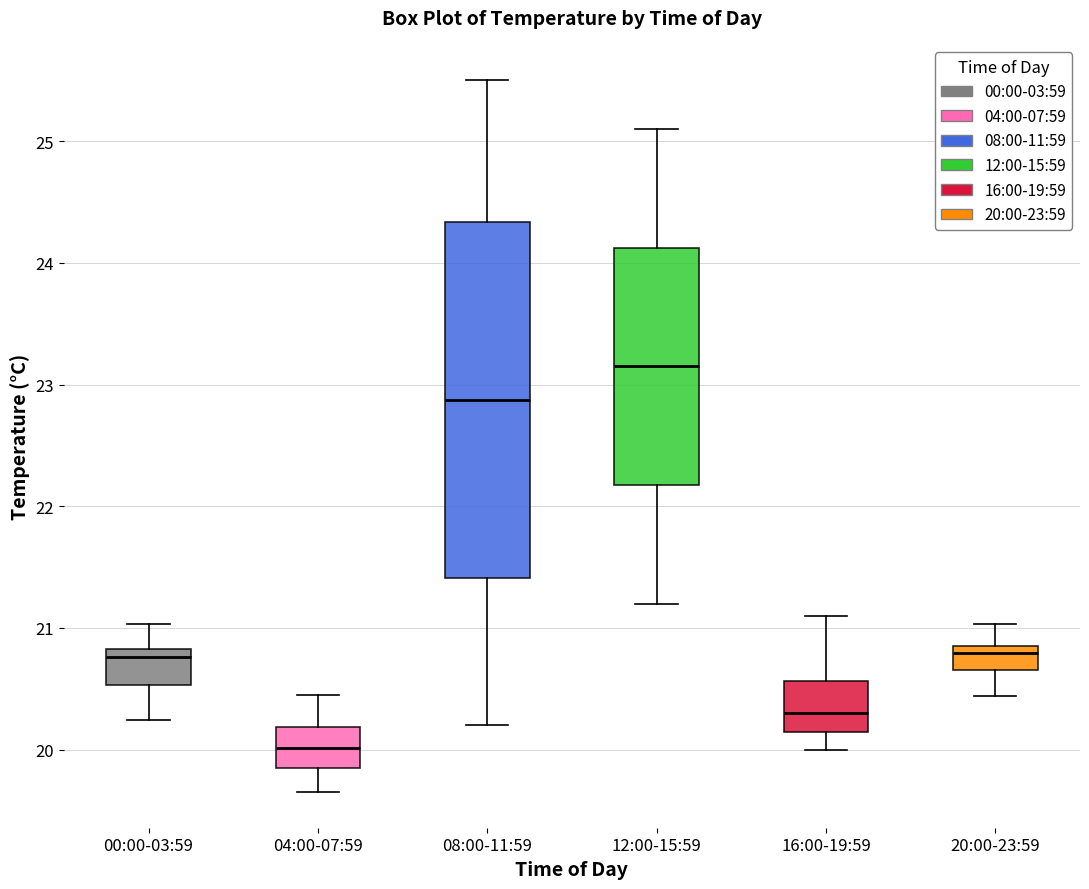

Which box is the tallest, from its lower edge to its upper edge?

08:00-11:59